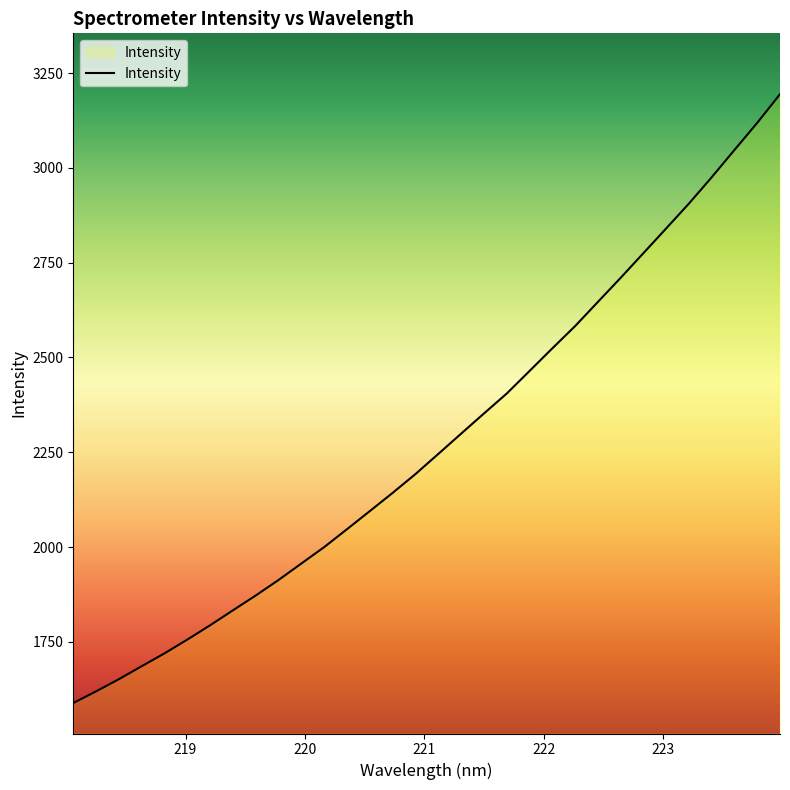

True or false: the data has more than 0 interior local peaks.

False